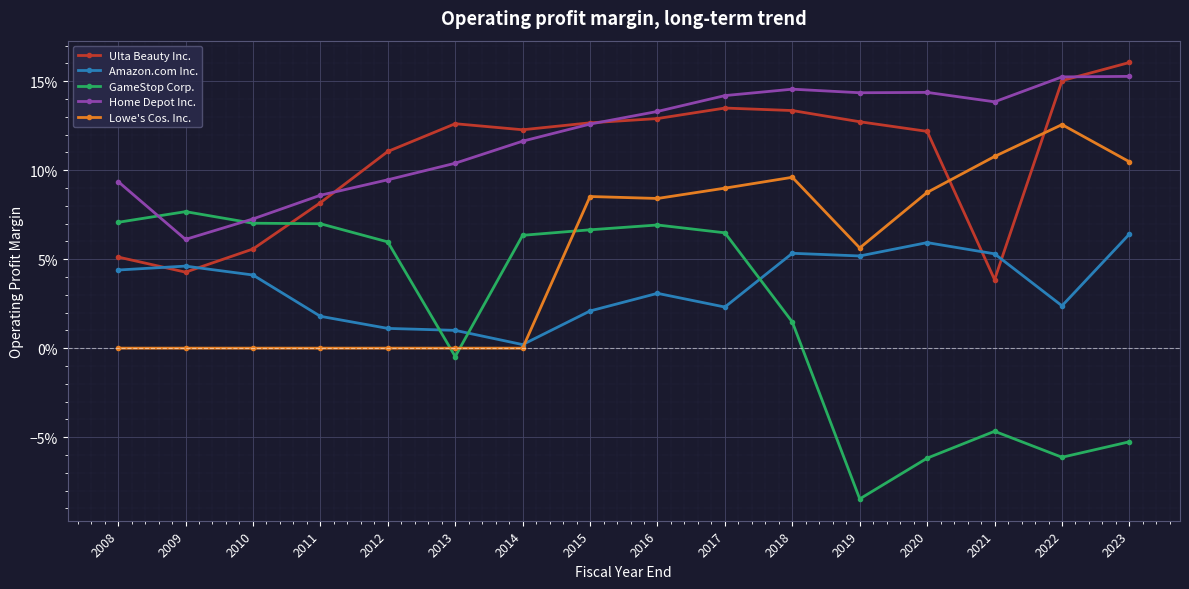

Which series has the largest total across all categories?

Home Depot Inc.